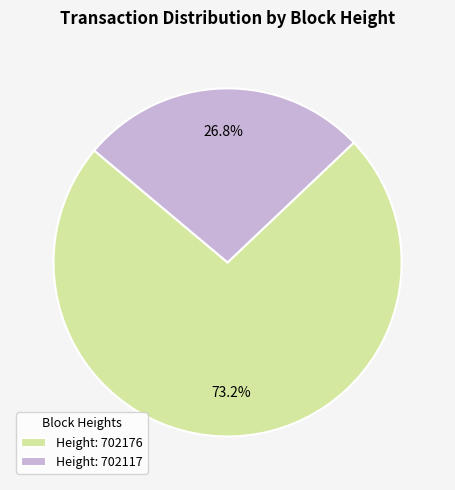

Is the sum of Height: 702117 and Height: 702176 greater than half?

Yes